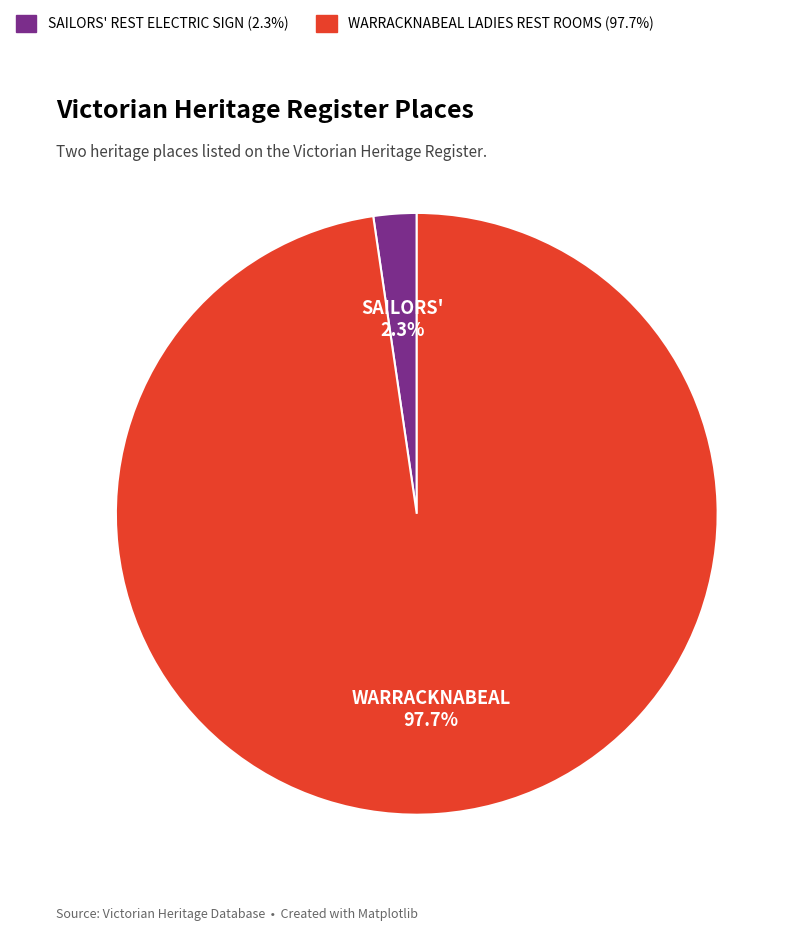

Is there any slice that represents more than half of the pie?

Yes